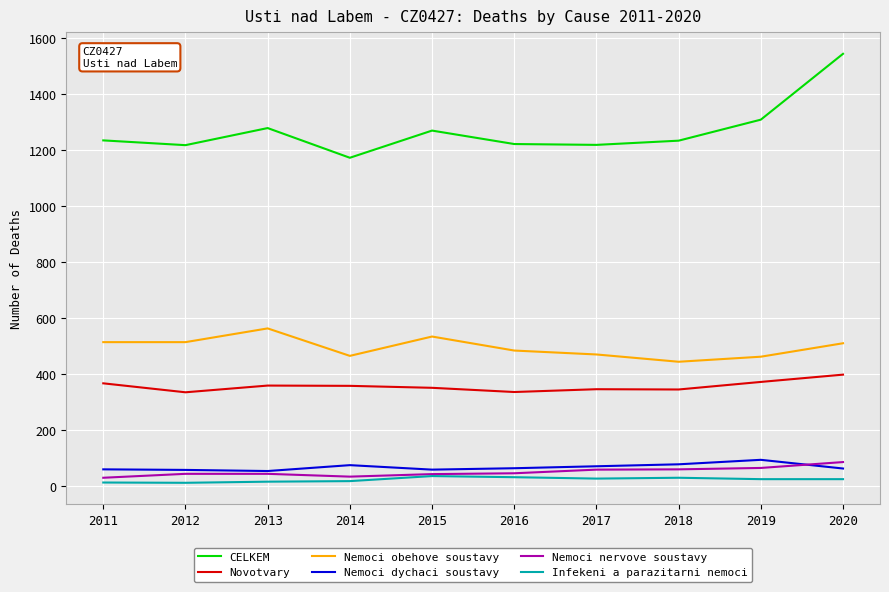

Which series has the widest spread of values?

CELKEM